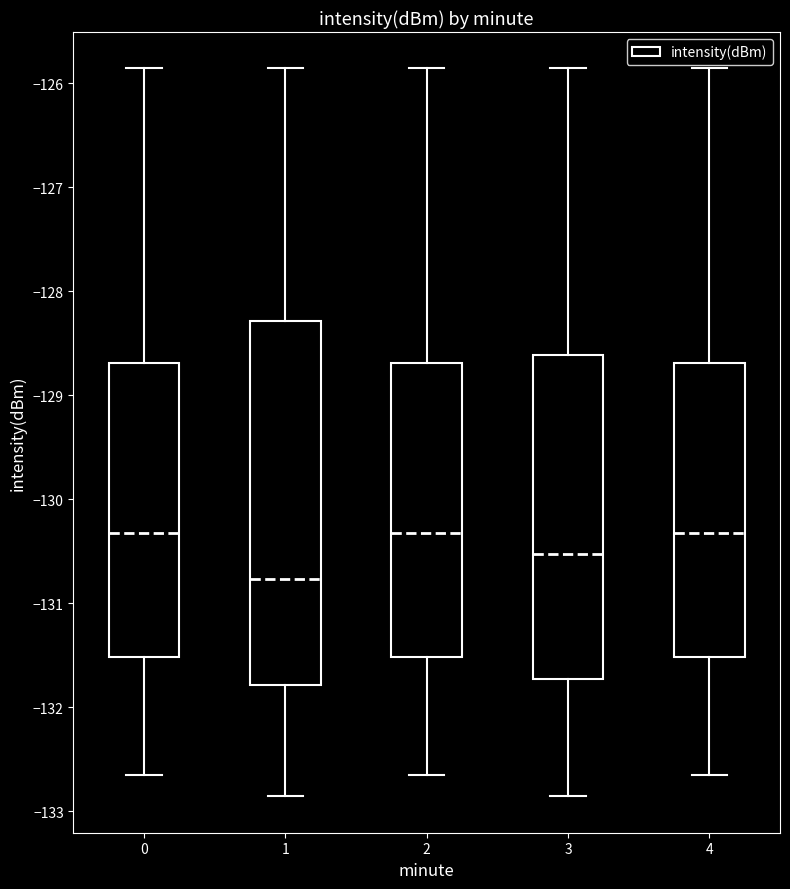

Reading left to right, read every box against the y-axis: the position of its median line, the range the box covers, and the ends of its whiskers. The values are not printed on the chart, so give them approximately, as read against the axis.

0: median -130.3, box -131.5 to -128.7, whiskers -132.7 to -125.9
1: median -130.8, box -131.8 to -128.3, whiskers -132.9 to -125.9
2: median -130.3, box -131.5 to -128.7, whiskers -132.7 to -125.9
3: median -130.5, box -131.7 to -128.6, whiskers -132.9 to -125.9
4: median -130.3, box -131.5 to -128.7, whiskers -132.7 to -125.9